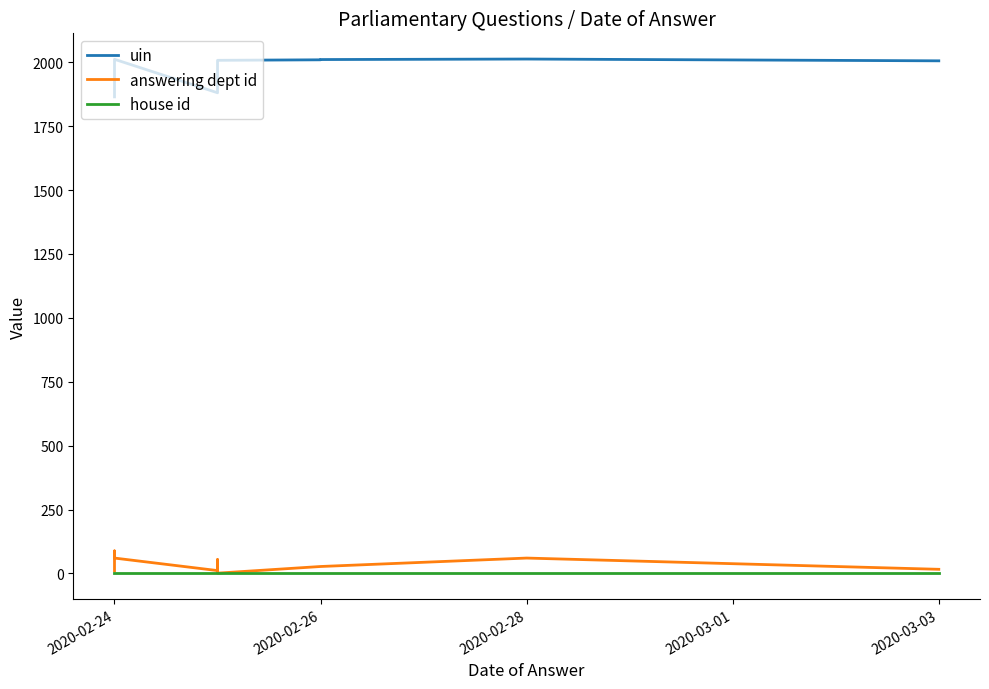

How many interior local valleys does the answering dept id series have?

2